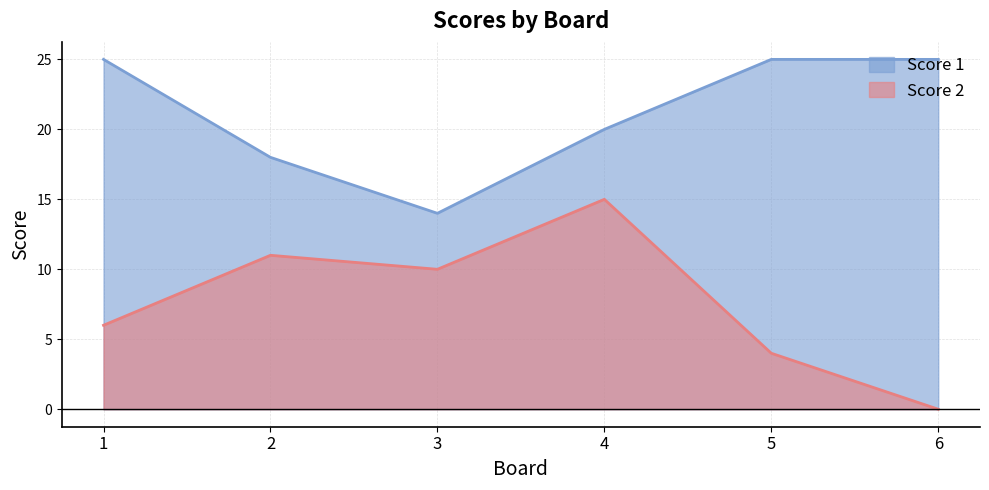

Is the value of Score 1 at 2 greater than the value of Score 2 at 2?

Yes